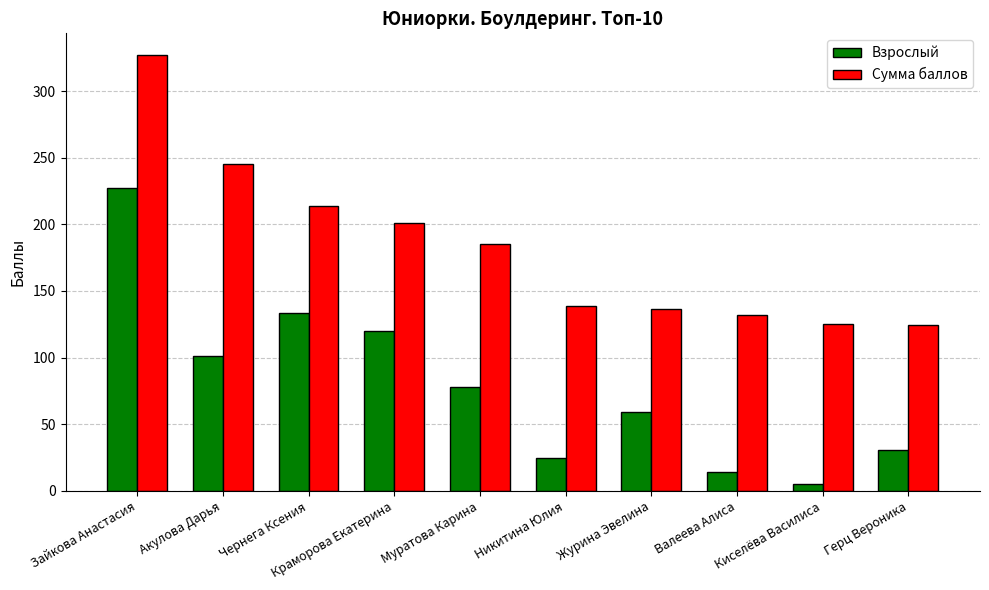

How many bars are there in total?

20